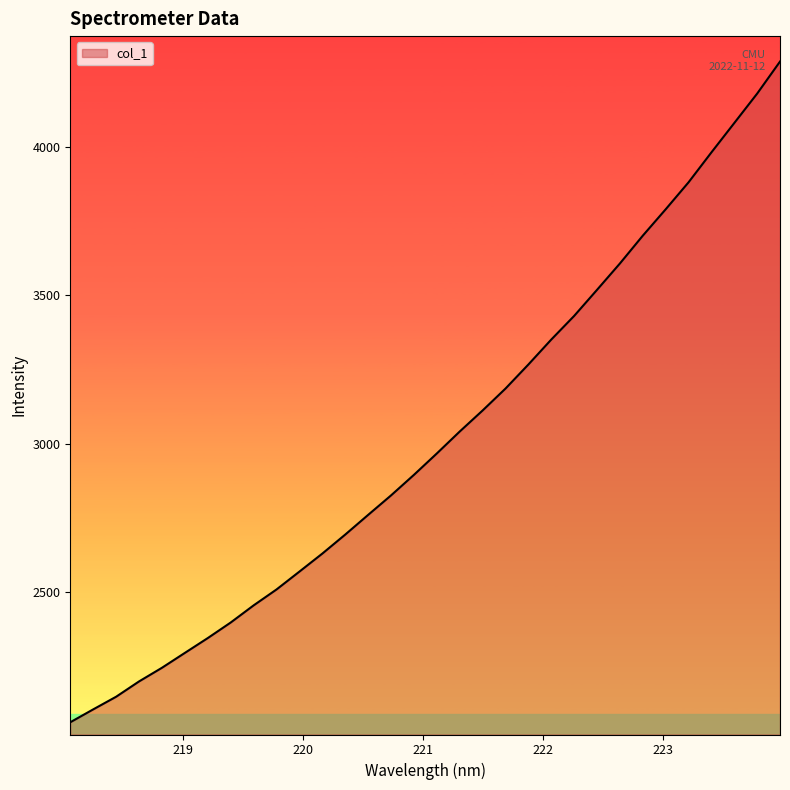

What is the difference between the maximum and minimum values?

2225.6